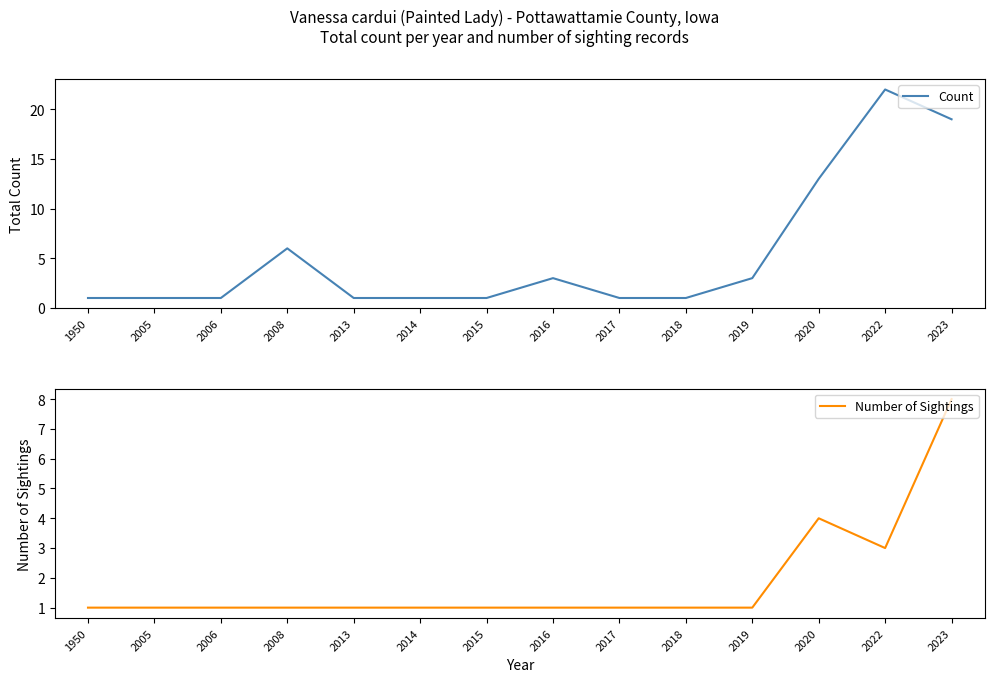

Reading right to left, what are all the values shown in this chart?

Count: 19	22	13	3	1	1	3	1	1	1	6	1	1	1
Number of Sightings: 8	3	4	1	1	1	1	1	1	1	1	1	1	1